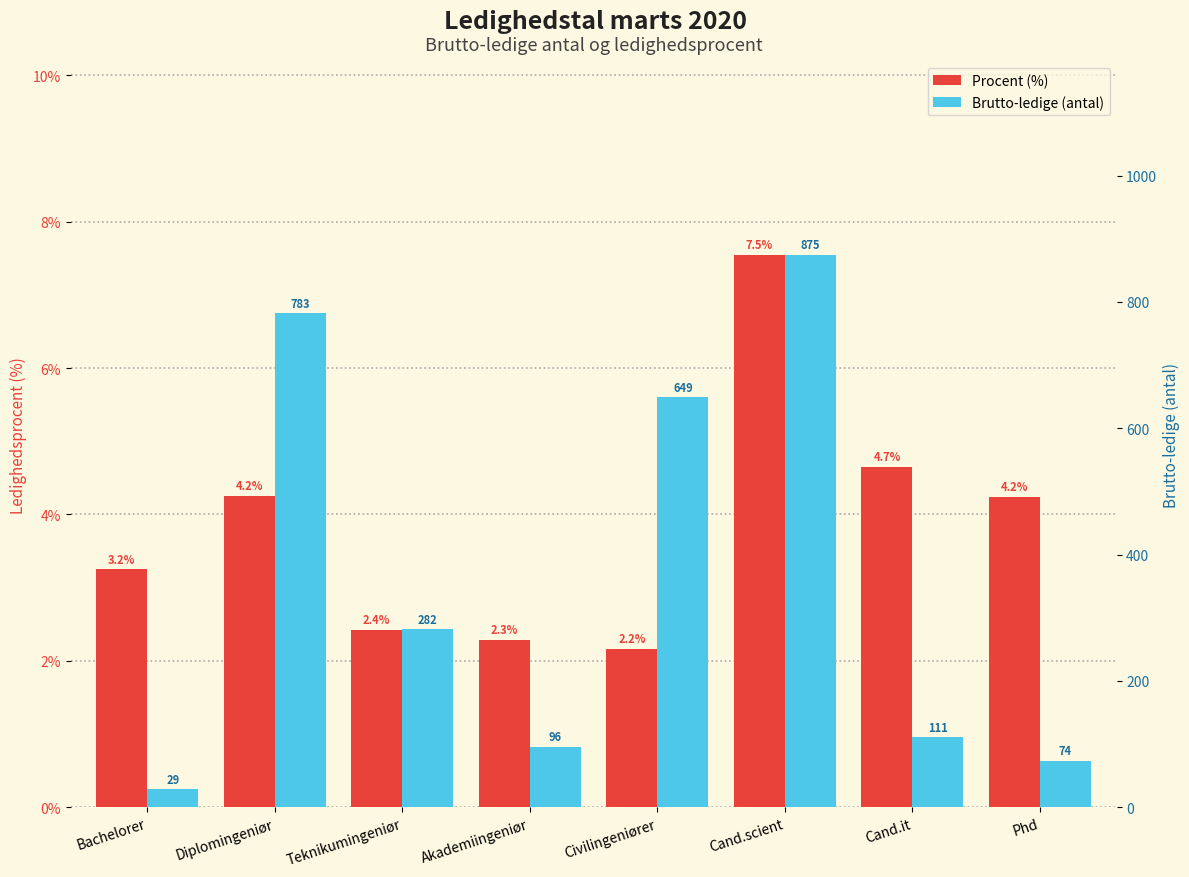

How many bars are there in each group?

2